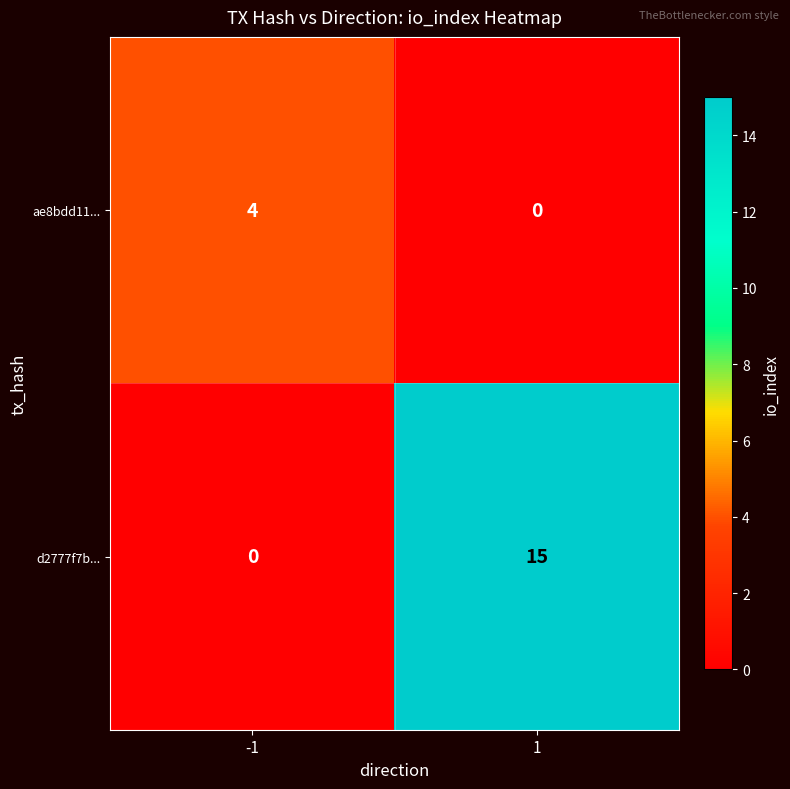

Count the number of data series in this chart.

2